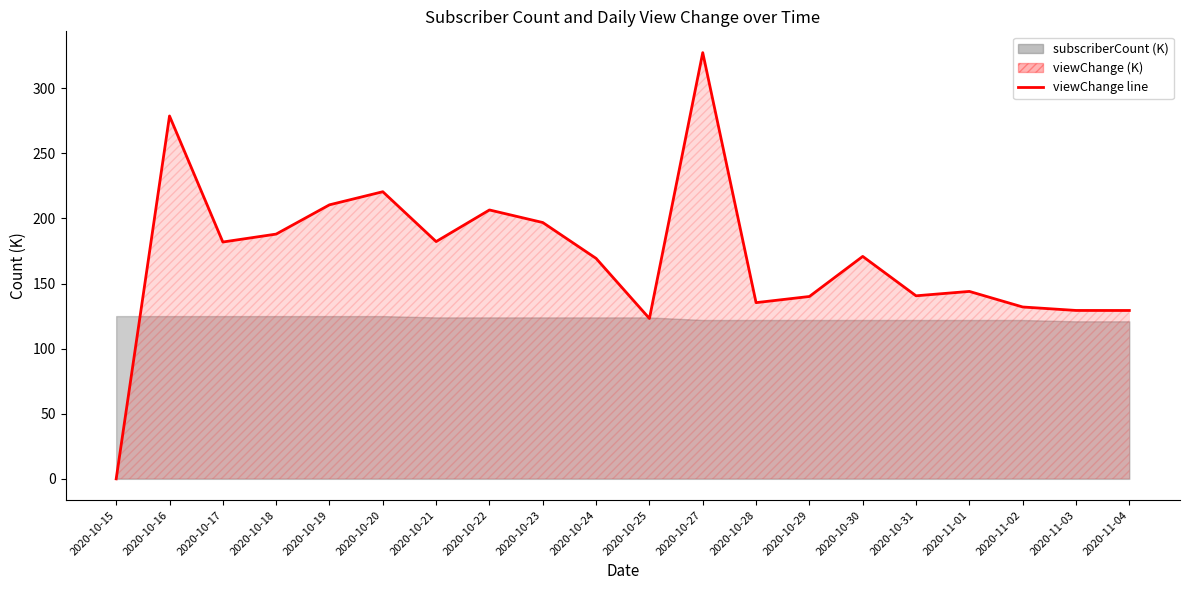

How many data points are above 170?

10